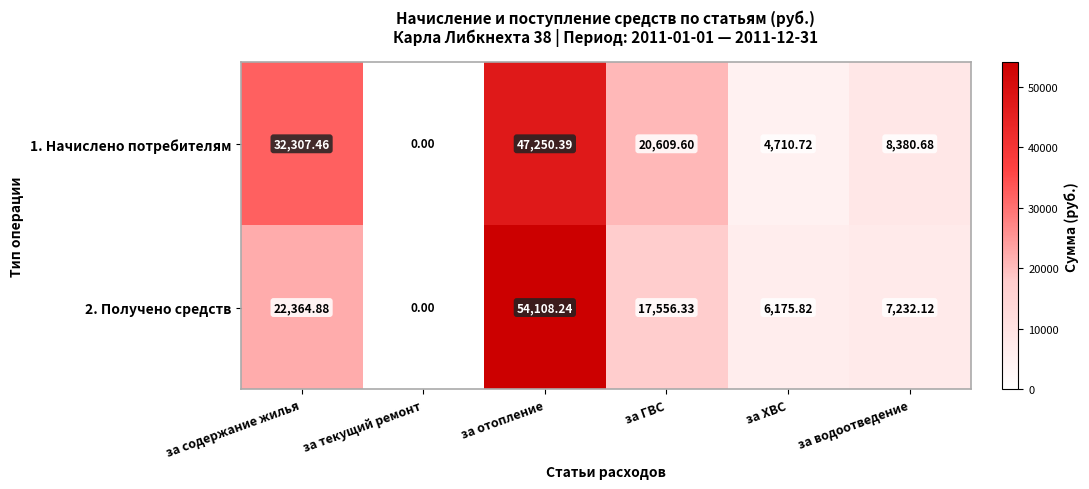

How many data points does each series have?

6